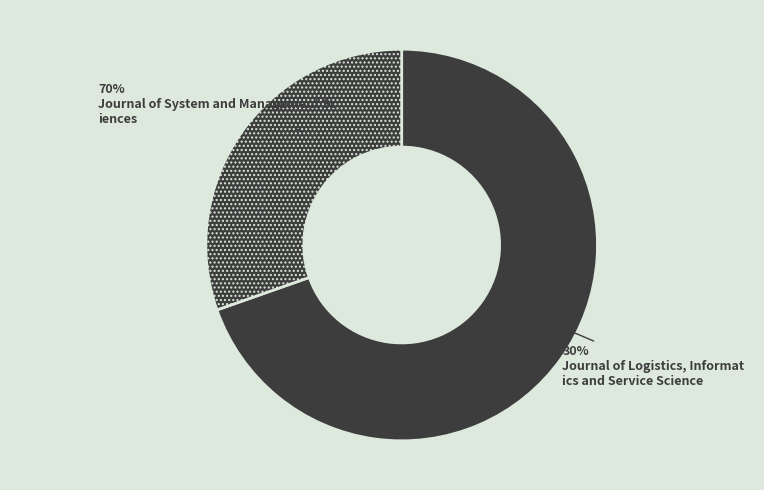

To the nearest percent, what percentage of the pie is Journal of System and Management Sciences?

70%